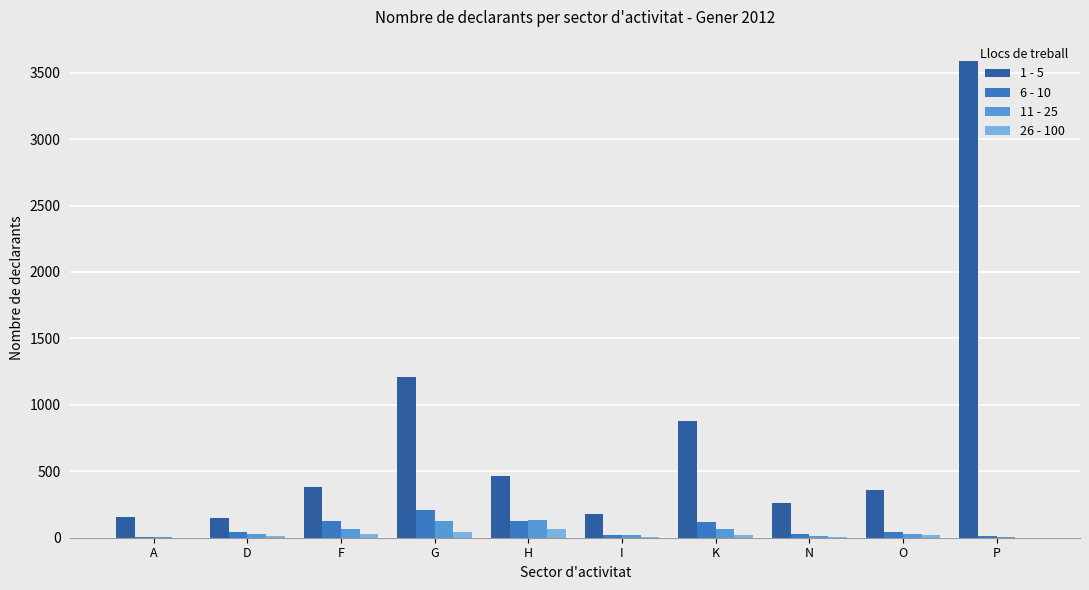

What is the average value of the 1 - 5 series?

762